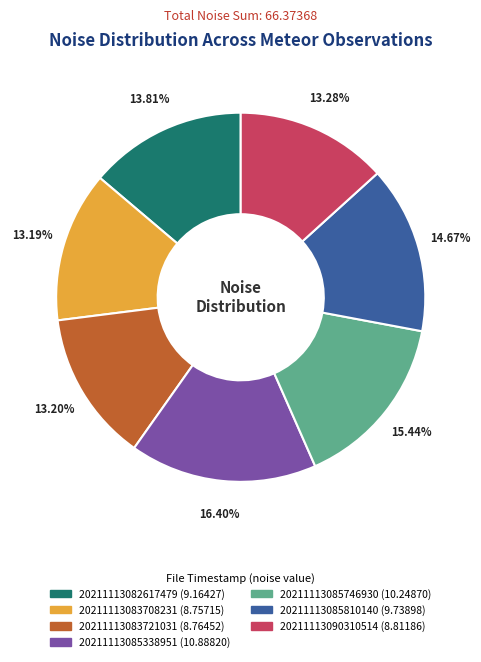

To the nearest percent, what portion does 20211113082617479 represent?

14%